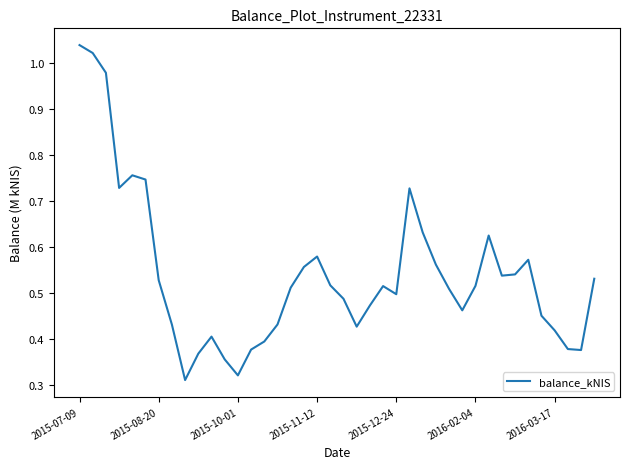

Is this an area chart (filled region under the line)?

No